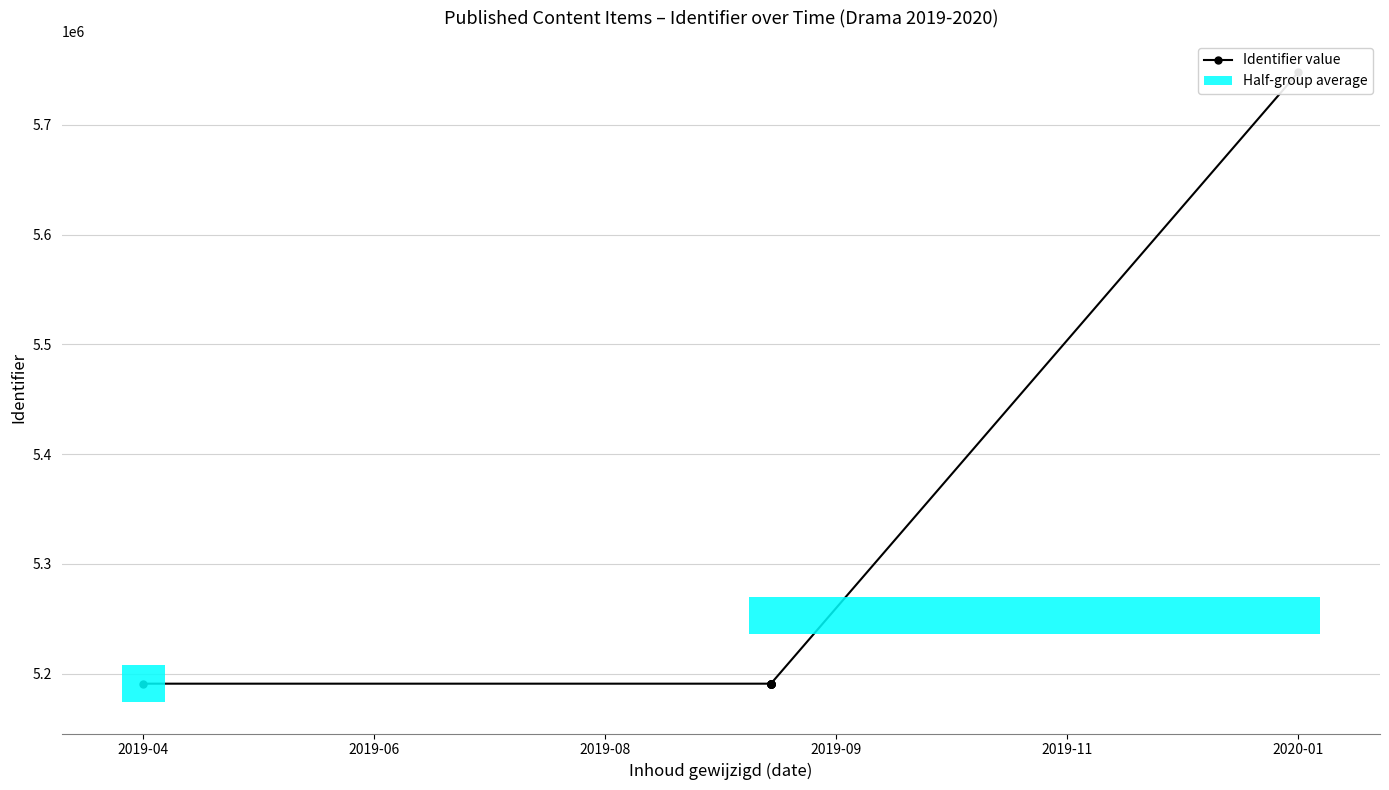

What is the greatest value displayed?

5747832